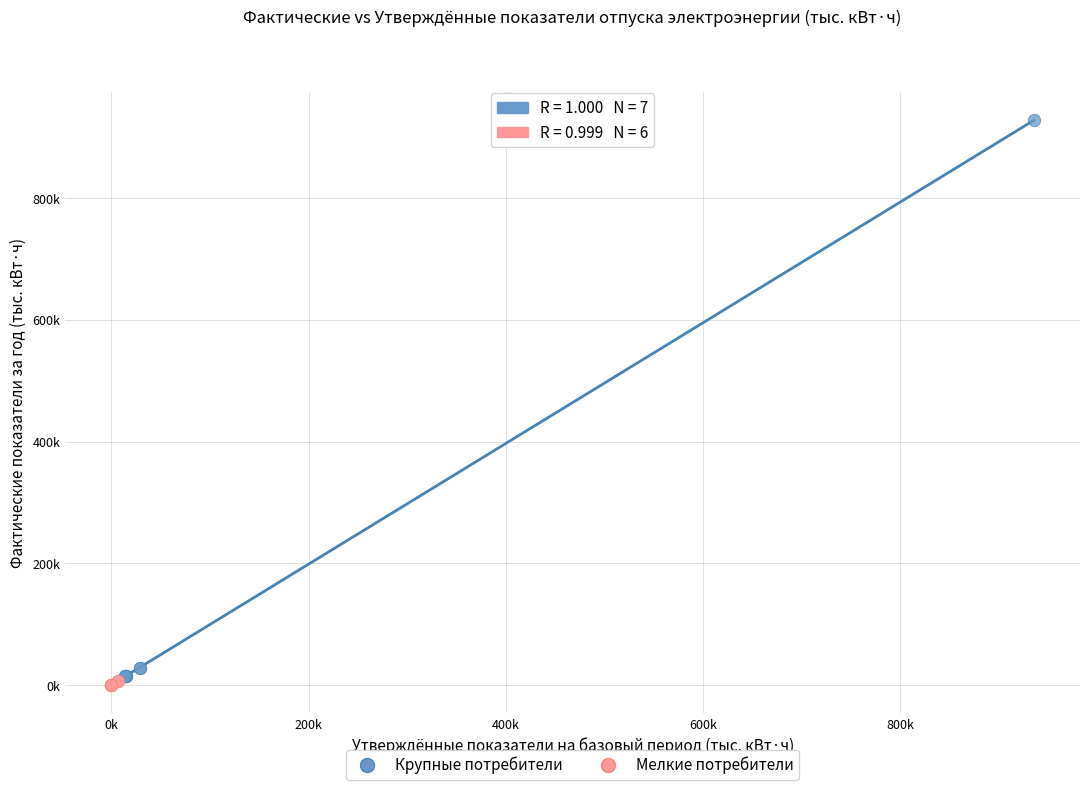

Which series reaches the maximum Y coordinate?

Крупные потребители